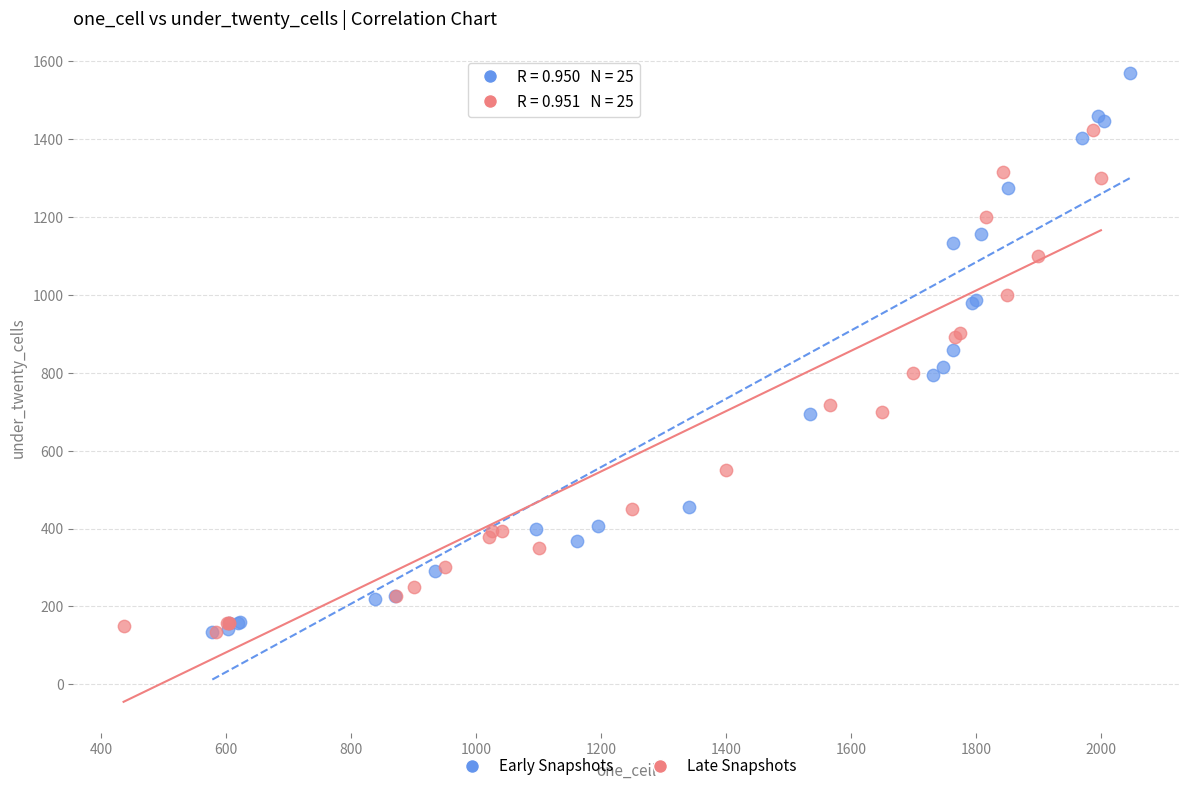

Which series contains the highest Y value?

Early Snapshots